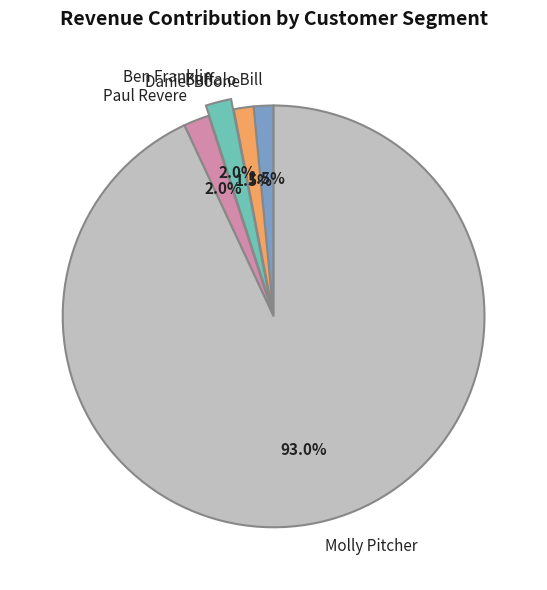

What percentage is NOT represented by Ben Franklin?

98.0%